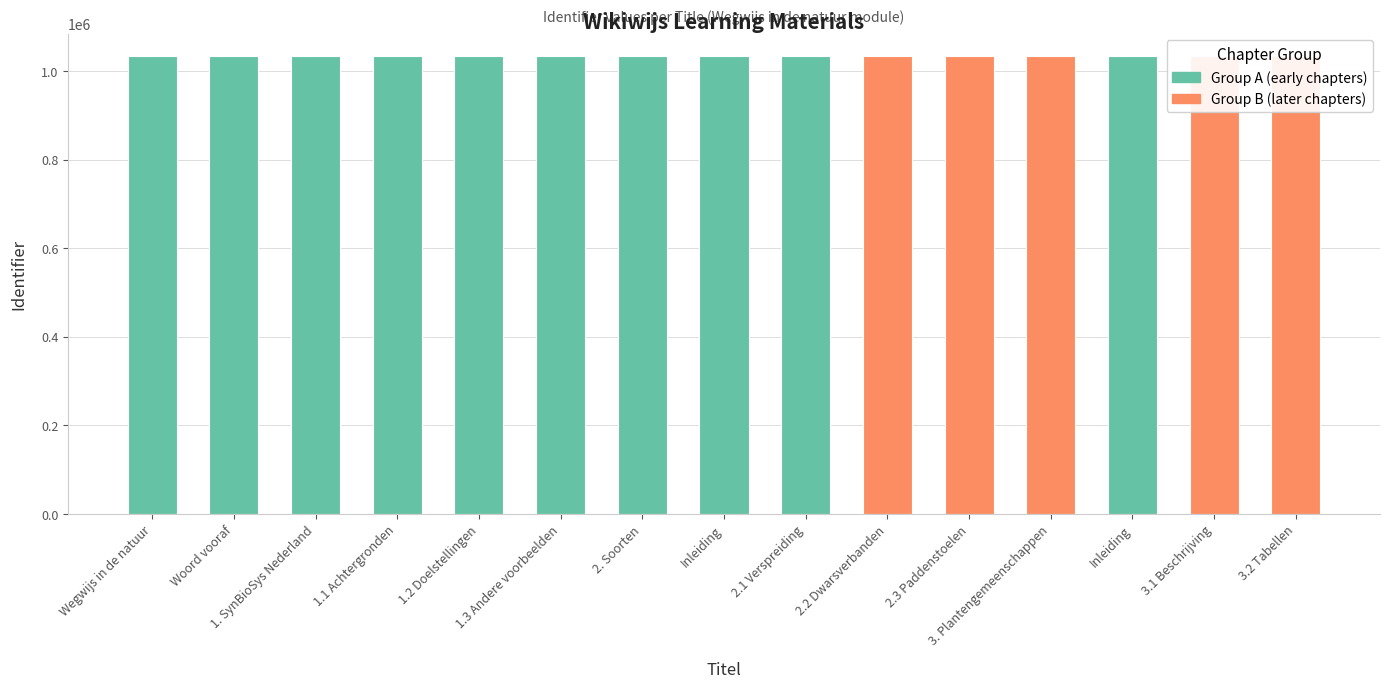

At which label is the value closest to 1033010?

Inleiding